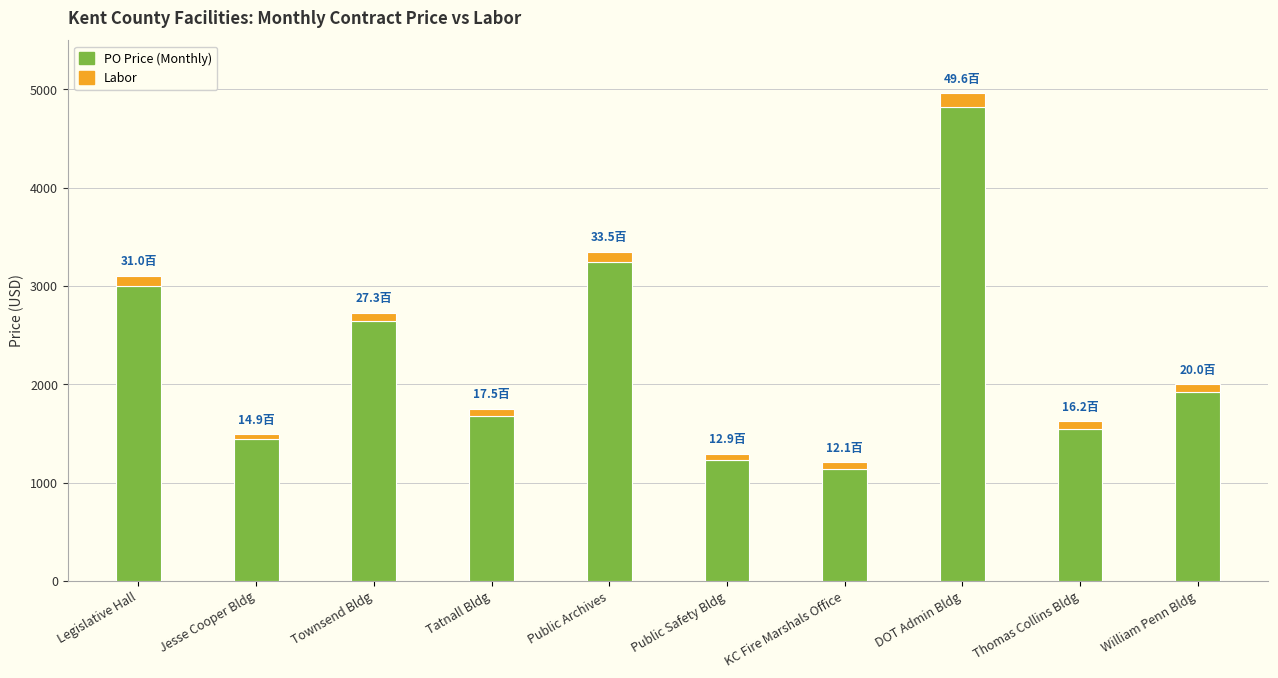

What is the lowest value of the PO Price (Monthly) series?

1140.0